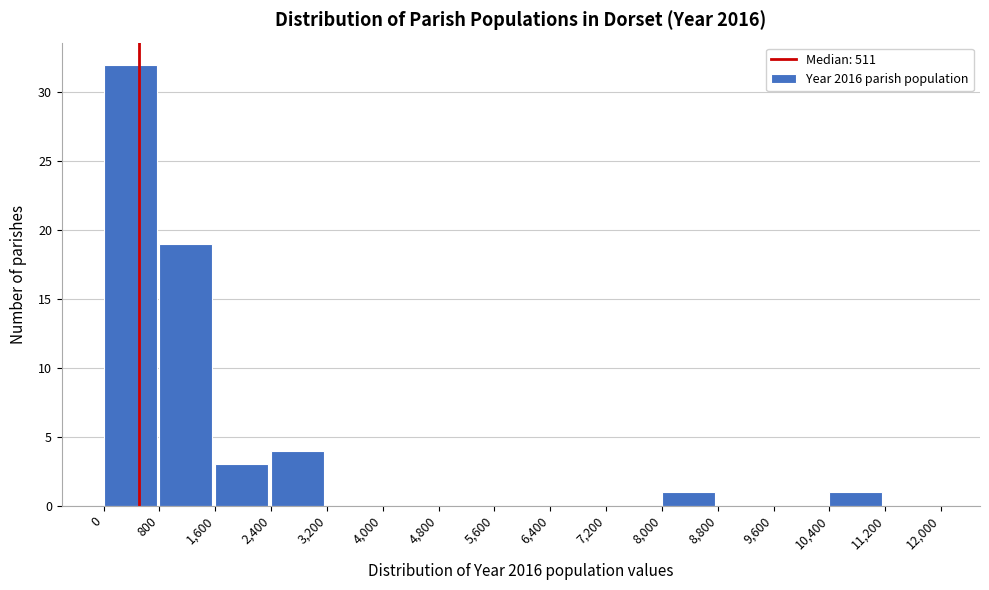

Reading left to right, transcribe this chart: for each bar, give the range it covers on the x-axis and its height. The values are not printed on the chart, so give them approximately, as read against the axis.

0 to 800: 32
800 to 1,600: 19
1,600 to 2,400: 3
2,400 to 3,200: 4
3,200 to 4,000: 0
4,000 to 4,800: 0
4,800 to 5,600: 0
5,600 to 6,400: 0
6,400 to 7,200: 0
7,200 to 8,000: 0
8,000 to 8,800: 1
8,800 to 9,600: 0
9,600 to 10,400: 0
10,400 to 11,200: 1
11,200 to 12,000: 0